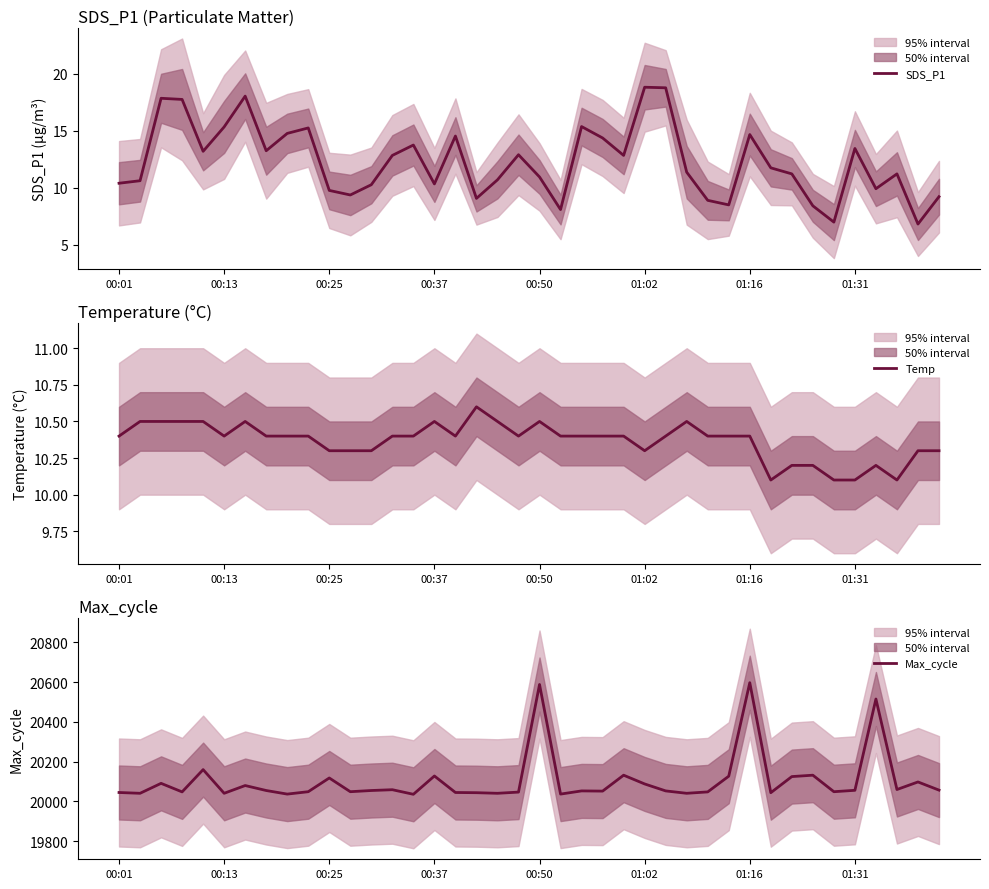

Count the Temp values in the range 10 to 11.

40